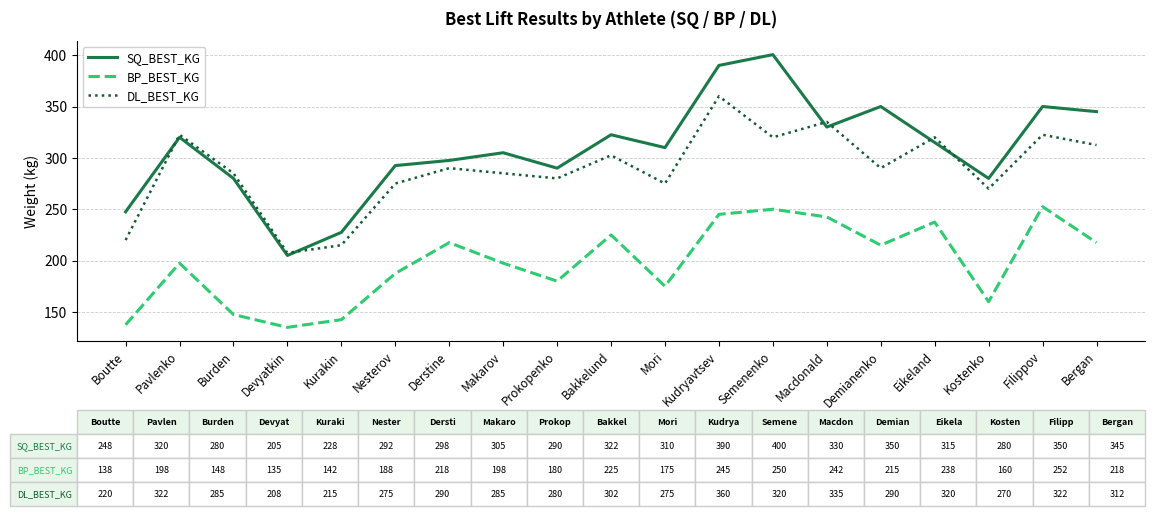

Where is the first local minimum for SQ_BEST_KG?

Devyatkin